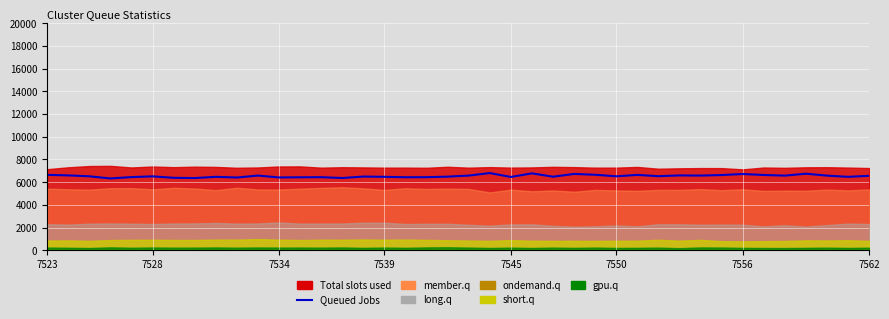

What is the value of the 2nd point from the left?

6595